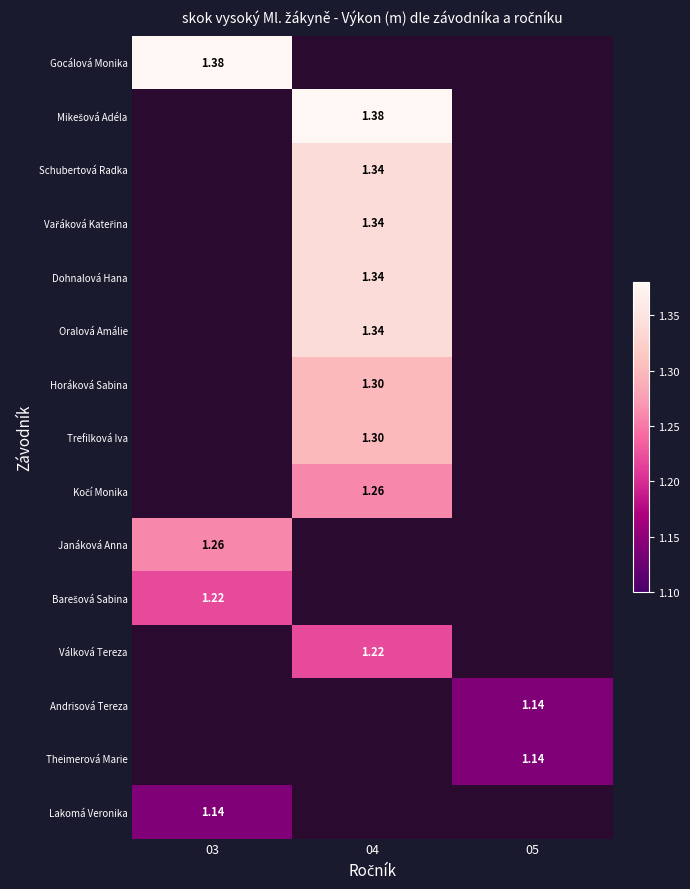

The Vařáková Kateřina series shows 1.3 at 04. True or false?

True